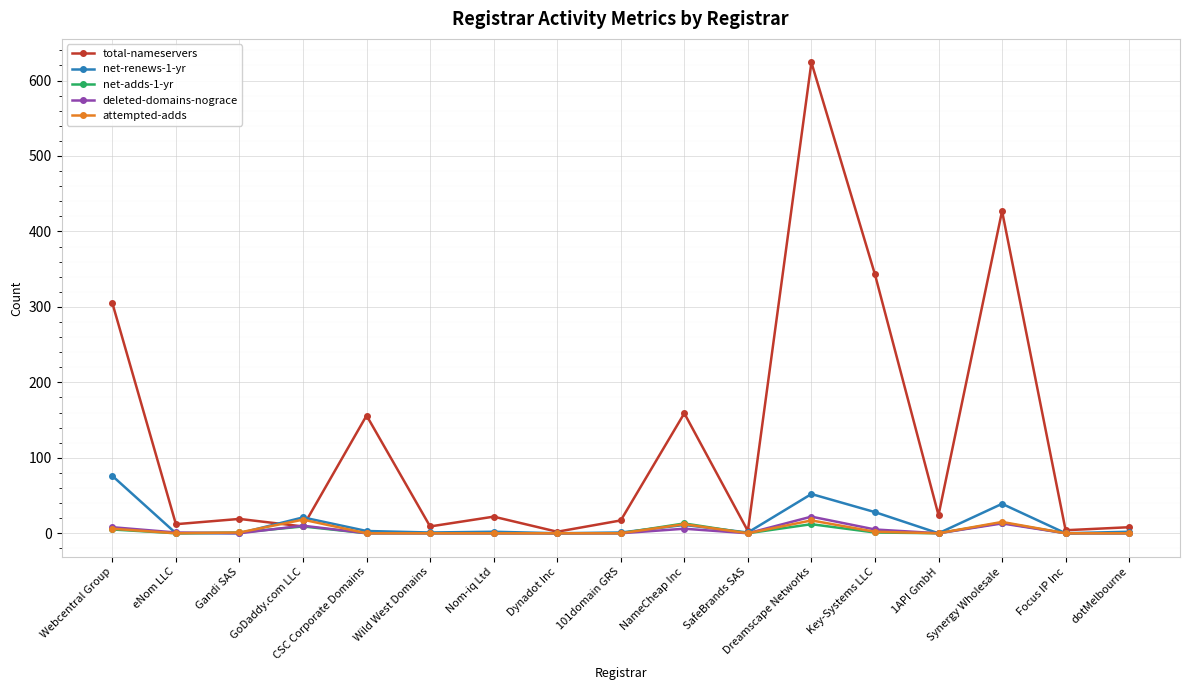

Which series has the largest range (max minus min)?

total-nameservers